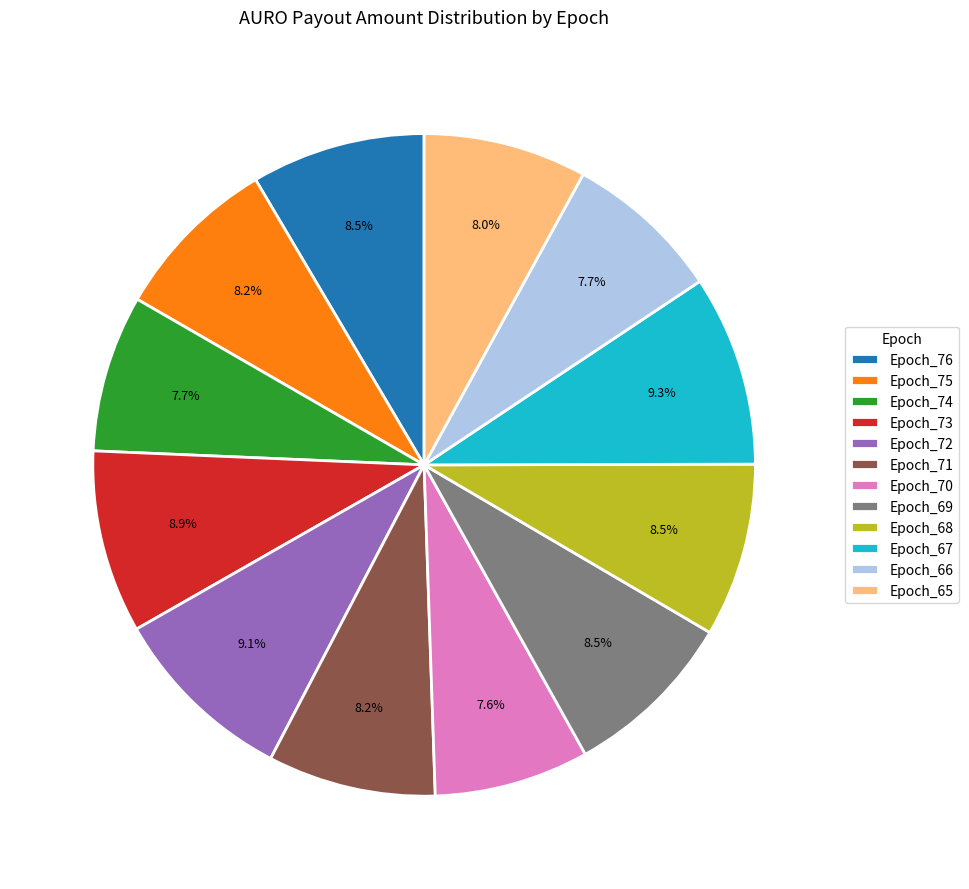

Is it true that Epoch_66 is 8% of the pie?

True